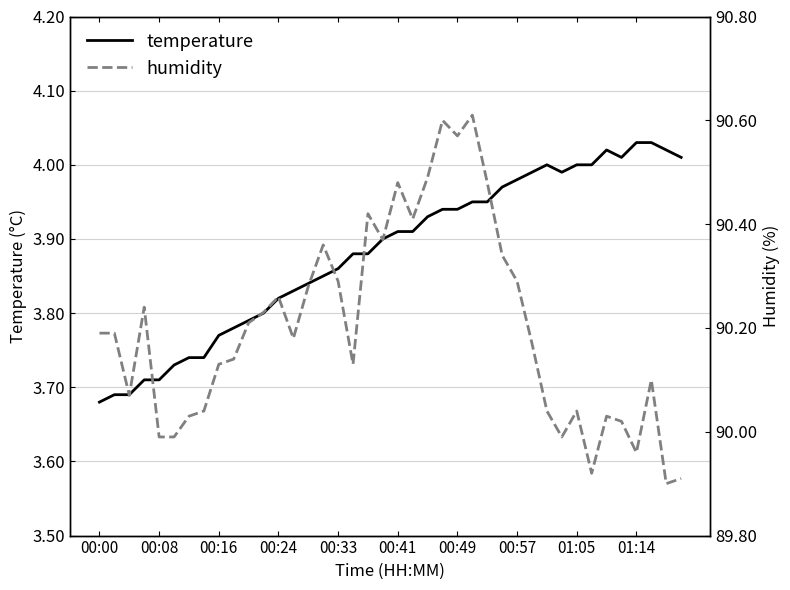

True or false: humidity and temperature cross at least once.

False